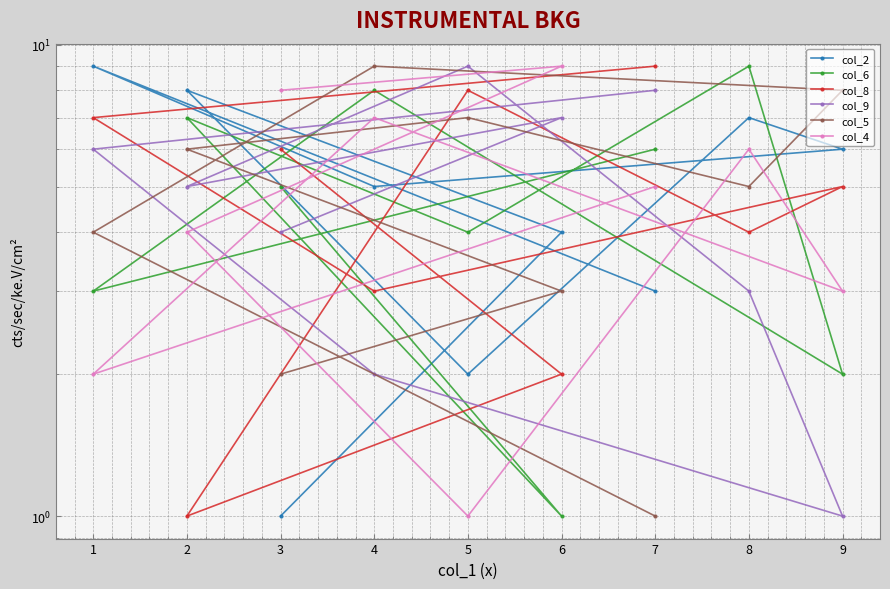

What is the lowest value of the col_6 series?

1